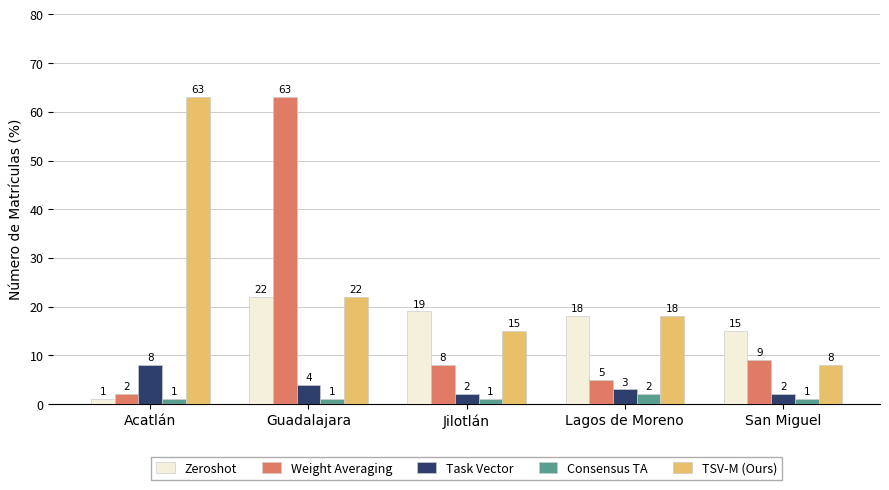

What is the spread (max minus min) of values at Lagos de Moreno?

16